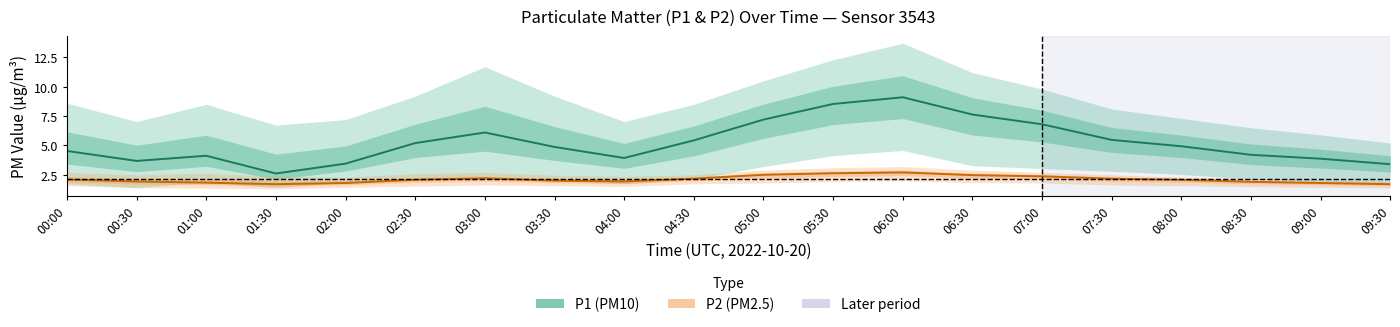

What is the difference between the maximum and minimum values in the P1 series?

6.5